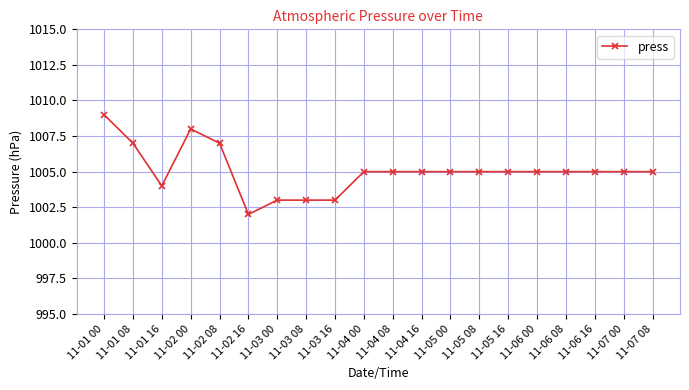

Count the values in the range 1005 to 1006.

11